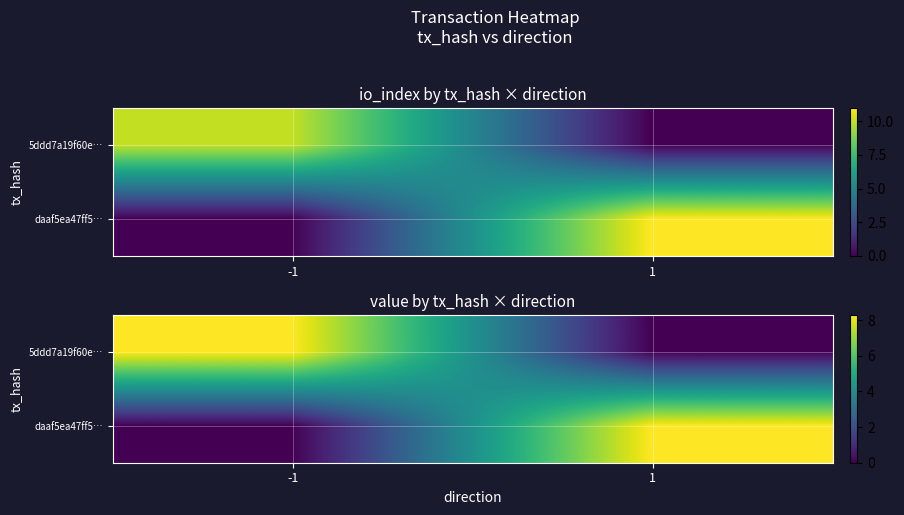

Is it true that daaf5ea47ff5… equals 0.0 at -1?

True